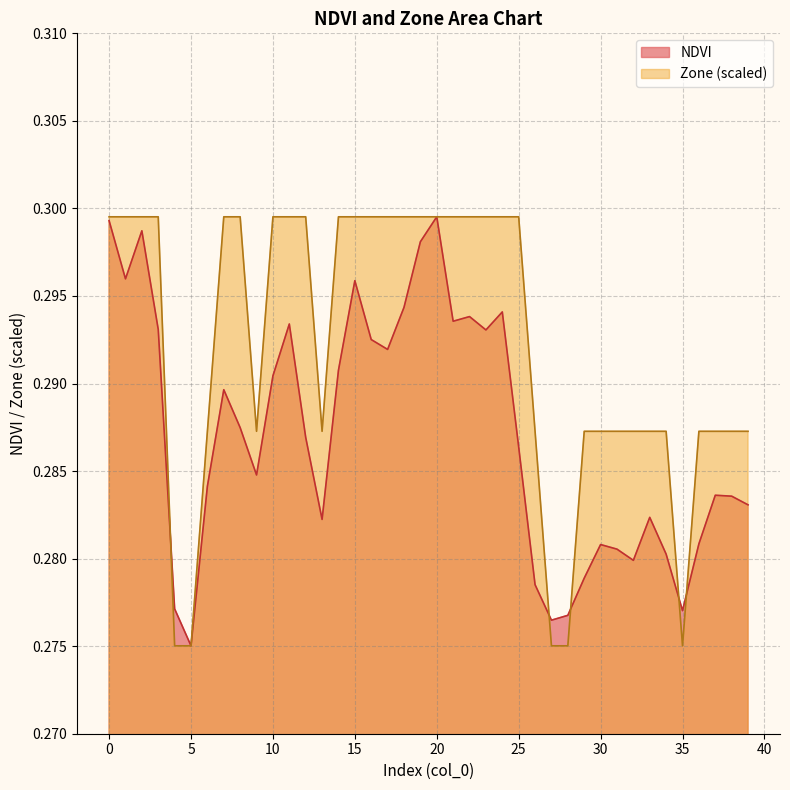

Reading left to right, extract all data points from this chart.

NDVI: 0=0.3	1=0.3	2=0.3	3=0.3	4=0.3	5=0.3	6=0.3	7=0.3	8=0.3	9=0.3	10=0.3	11=0.3	12=0.3	13=0.3	14=0.3	15=0.3	16=0.3	17=0.3	18=0.3	19=0.3	20=0.3	21=0.3	22=0.3	23=0.3	24=0.3	25=0.3	26=0.3	27=0.3	28=0.3	29=0.3	30=0.3	31=0.3	32=0.3	33=0.3	34=0.3	35=0.3	36=0.3	37=0.3	38=0.3	39=0.3
Zone: 0=0.3	1=0.3	2=0.3	3=0.3	4=0.3	5=0.3	6=0.3	7=0.3	8=0.3	9=0.3	10=0.3	11=0.3	12=0.3	13=0.3	14=0.3	15=0.3	16=0.3	17=0.3	18=0.3	19=0.3	20=0.3	21=0.3	22=0.3	23=0.3	24=0.3	25=0.3	26=0.3	27=0.3	28=0.3	29=0.3	30=0.3	31=0.3	32=0.3	33=0.3	34=0.3	35=0.3	36=0.3	37=0.3	38=0.3	39=0.3